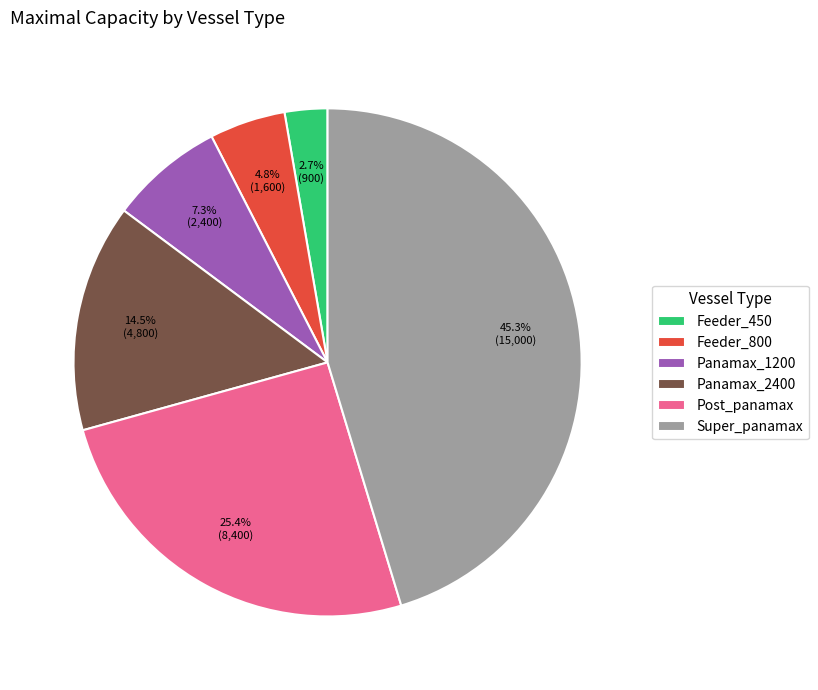

Count the number of slices in the pie.

6